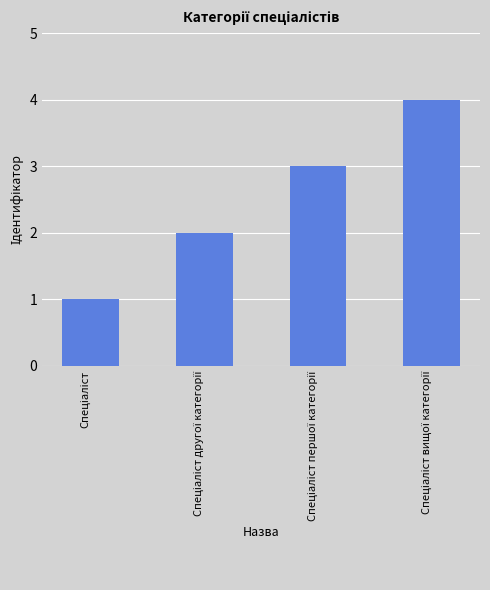

What is the difference between the maximum and minimum values?

3